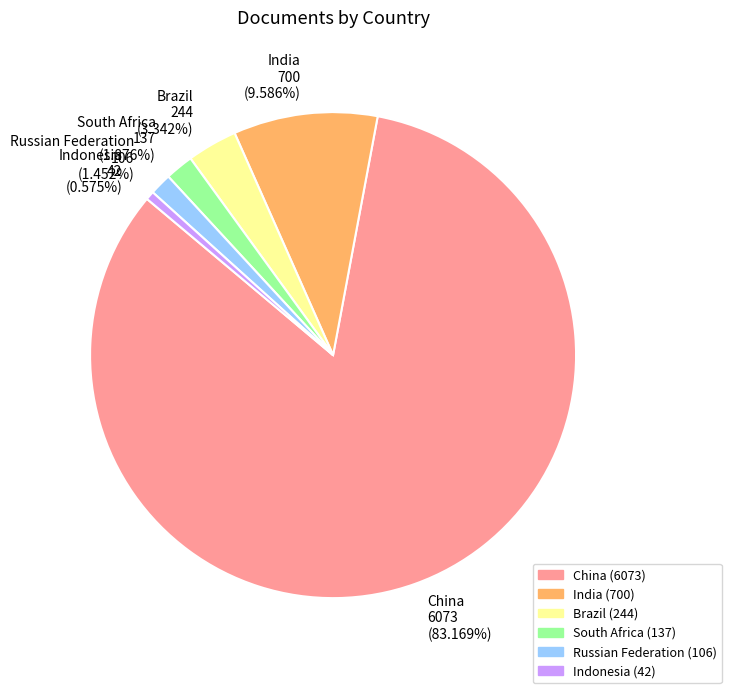

What percentage is NOT represented by Indonesia?

99.4%